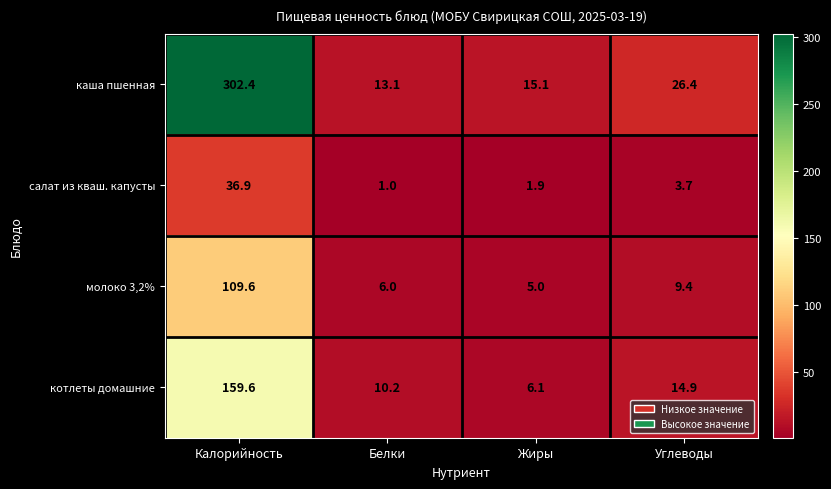

How many data points in каша пшенная are less than 26?

2